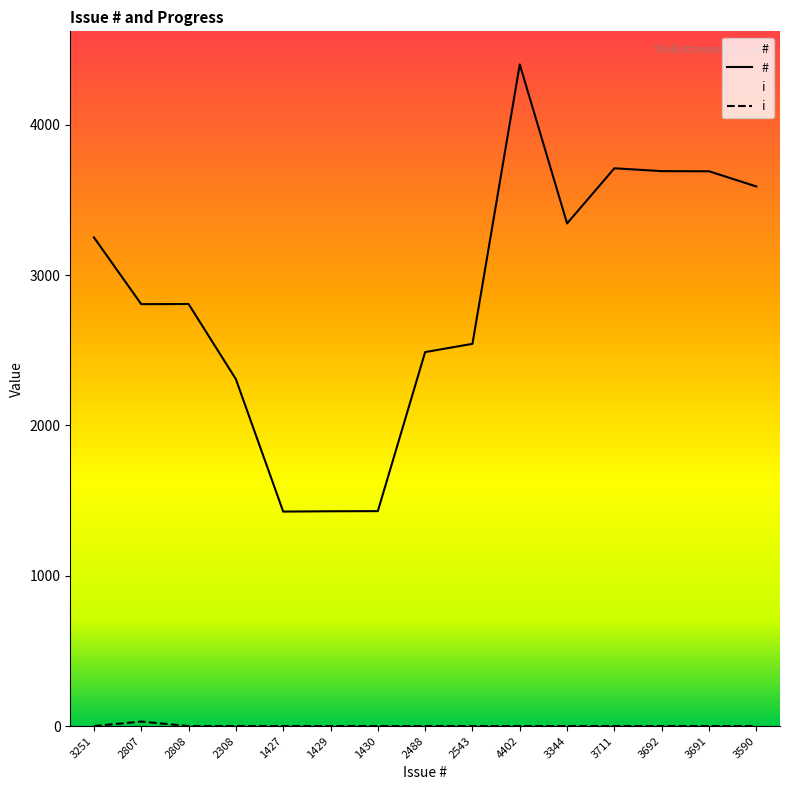

True or false: # has a value of 1467 at 3344.

False